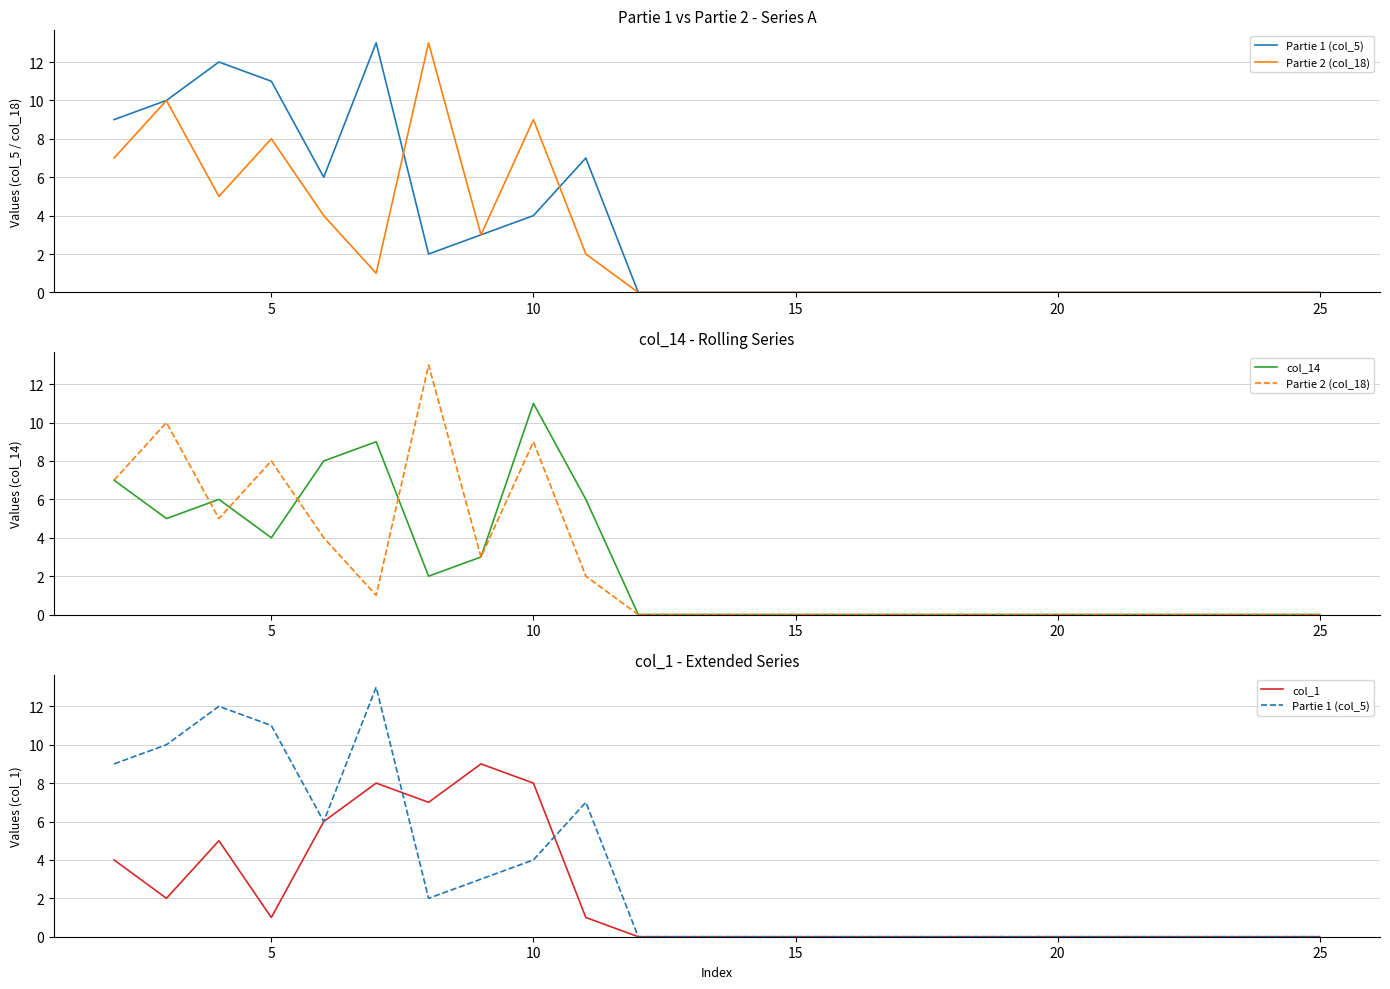

The value of Partie 2 (col_18) at 25 is -5. True or false?

False